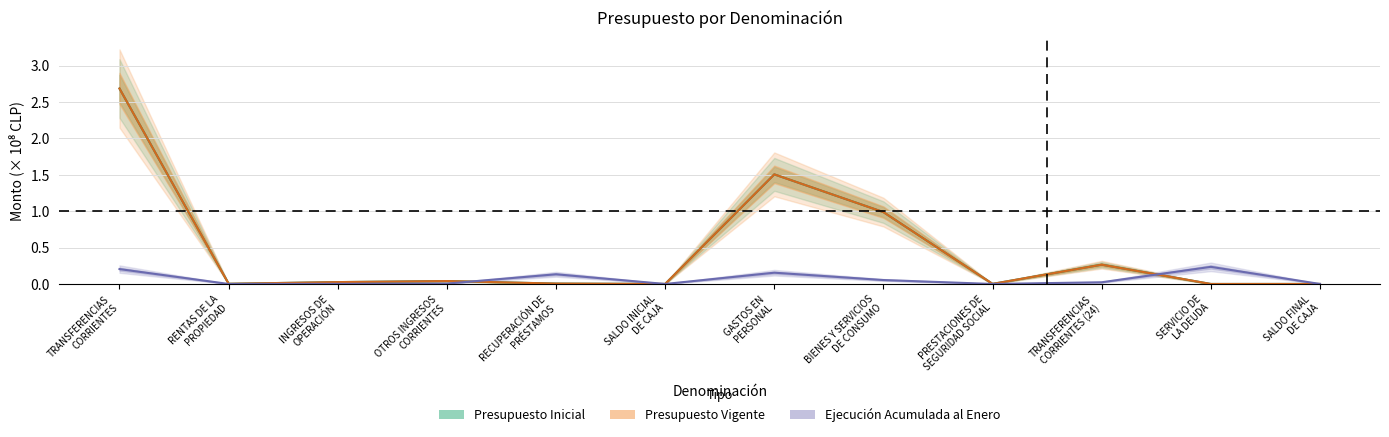

True or false: Presupuesto Inicial and Presupuesto Vigente cross at least once.

False